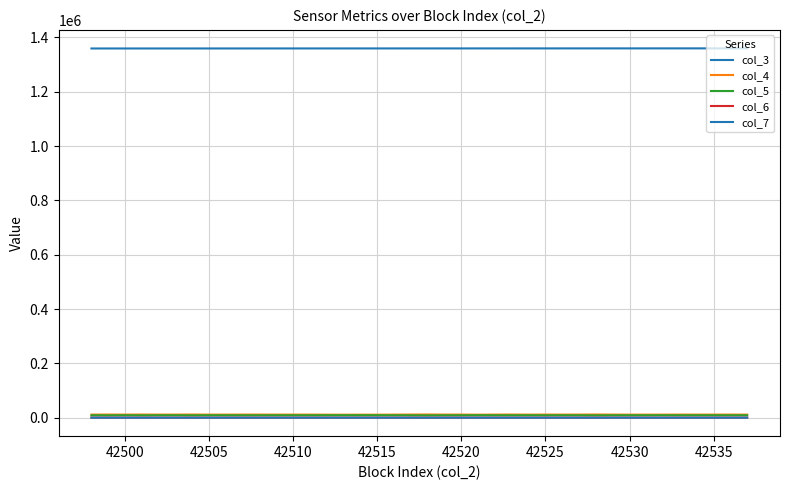

Does the chart have visible grid lines?

Yes